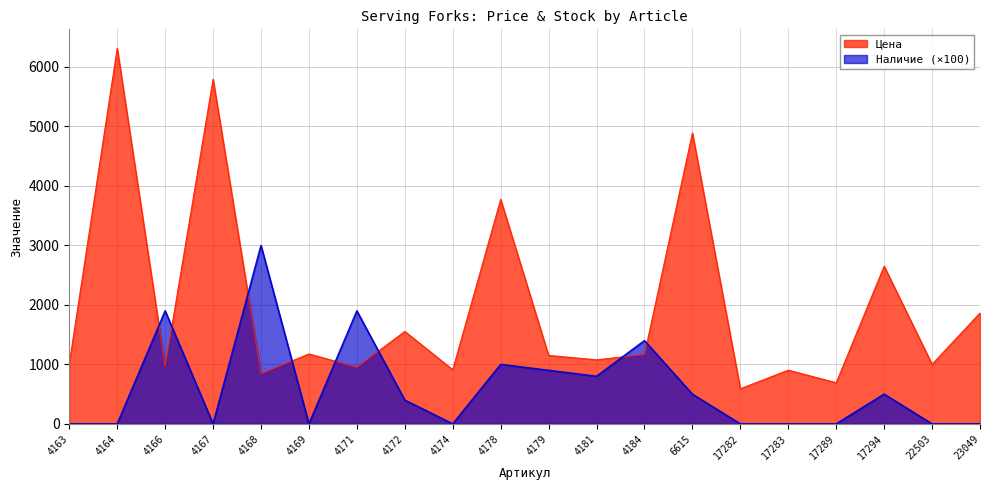

Which series has the largest range (max minus min)?

Цена